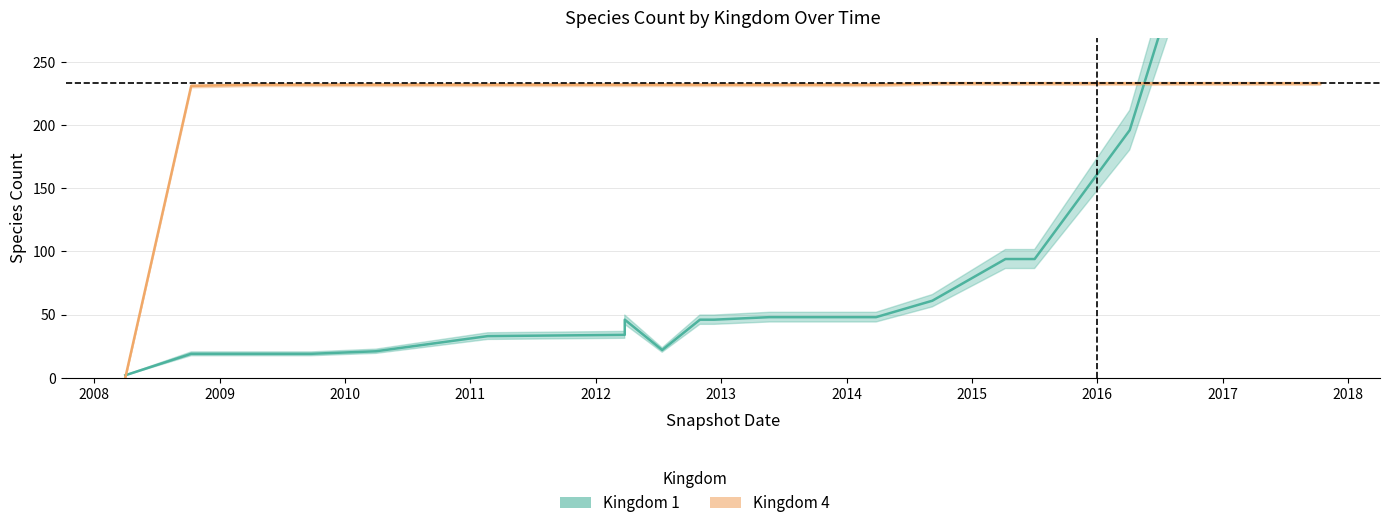

What is the total value across all series at 2013-05-21?

280